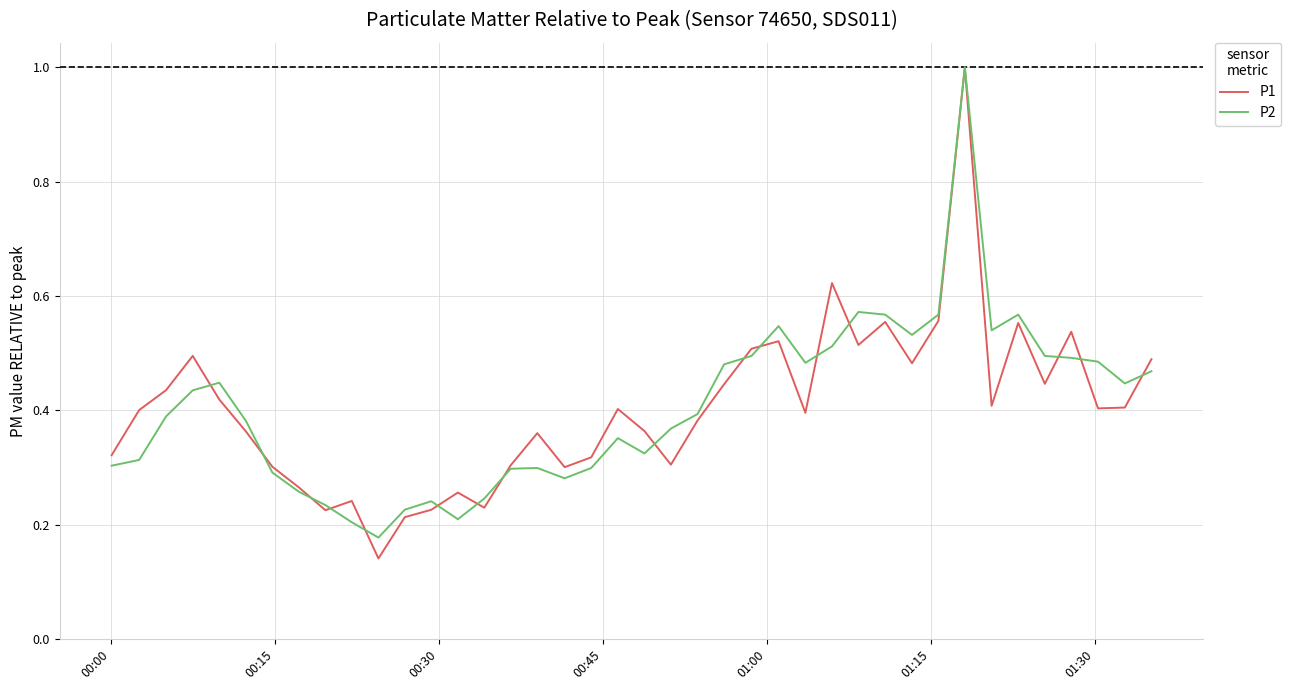

What is the maximum value for P1?

1.0